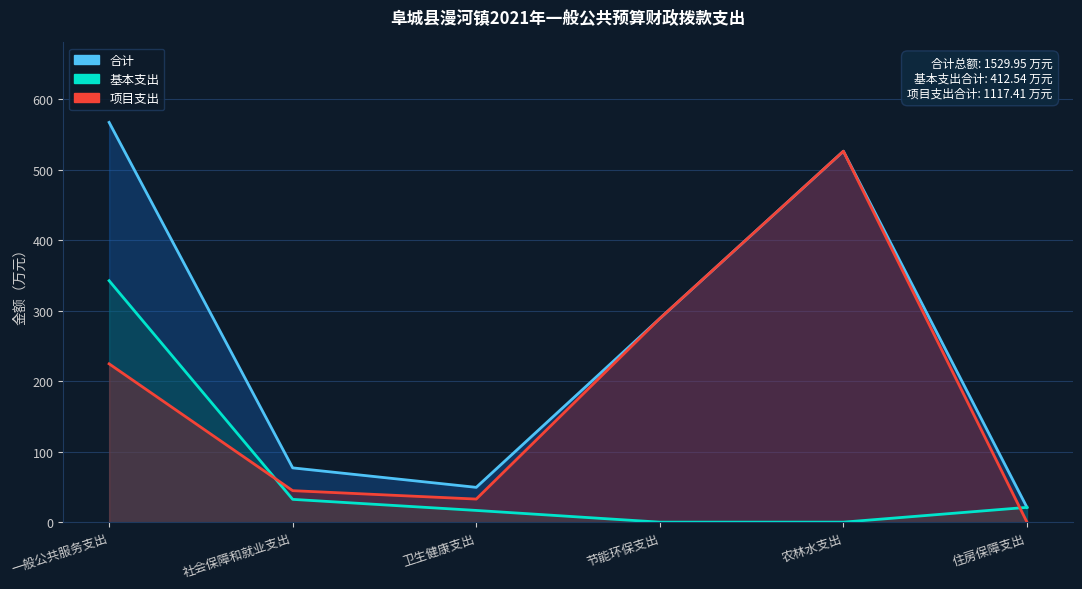

Reading right to left, extract all data points from this chart.

合计: 21.0	526.4	289.0	49.4	77.0	567.2
基本支出: 21.0	0.0	0.0	16.6	32.3	342.6
项目支出: 0.0	526.4	289.0	32.8	44.7	224.6